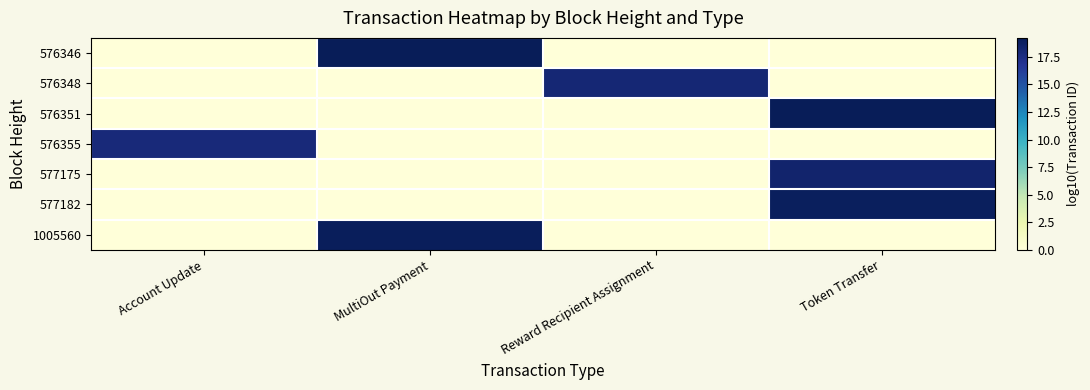

Which has a higher value, MultiOut Payment or Account Update?

MultiOut Payment